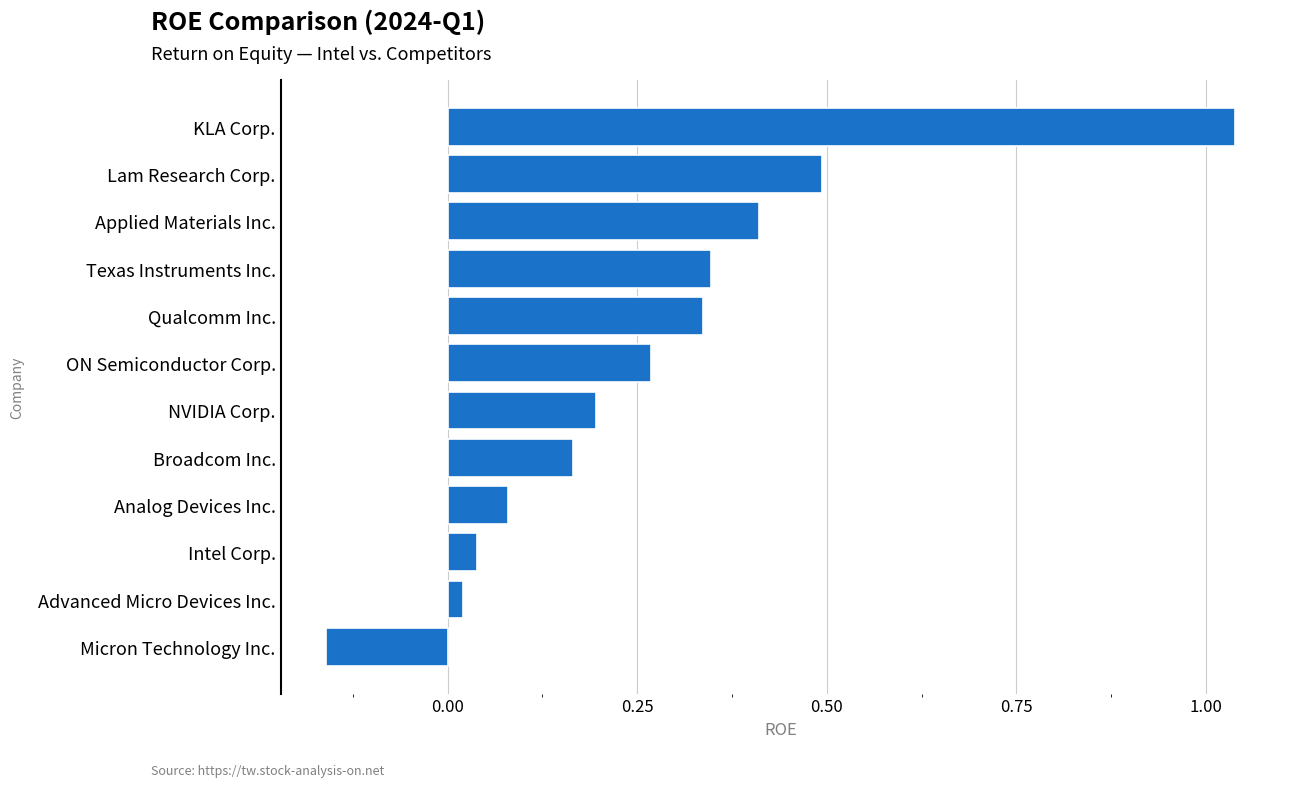

Which label corresponds to the largest value in the chart?

KLA Corp.